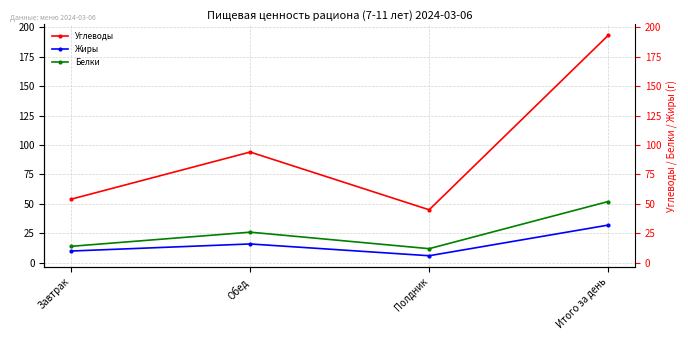

What is the label of the 1st point from the right?

Итого за день